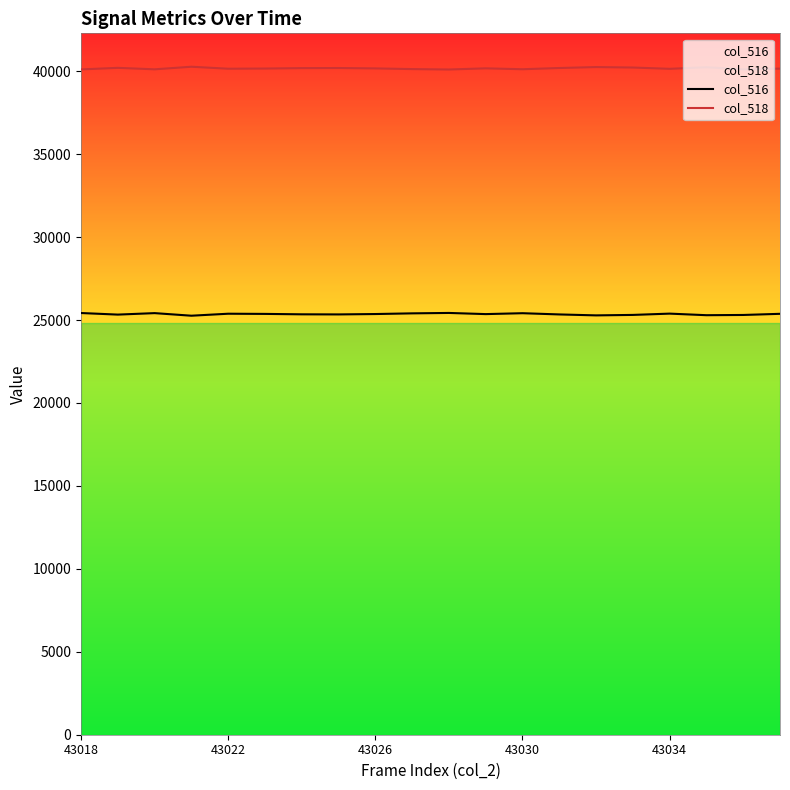

What is the difference between the second highest and second lowest values in the col_518 series?

142